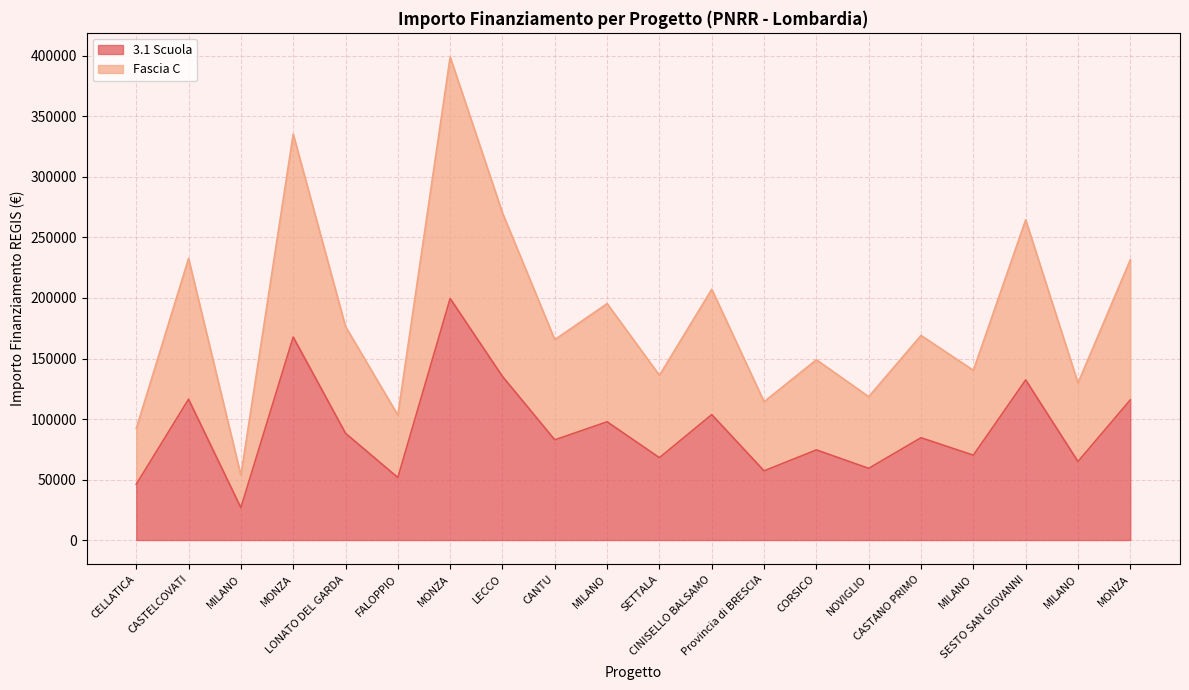

At which category does Fascia C reach its first local peak?

CASTELCOVATI